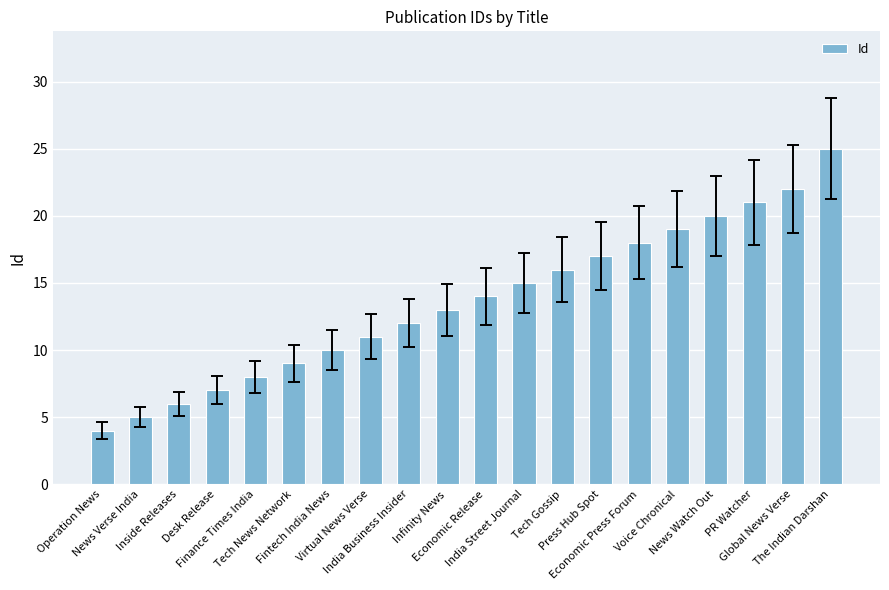

The value at India Business Insider is 6. True or false?

False